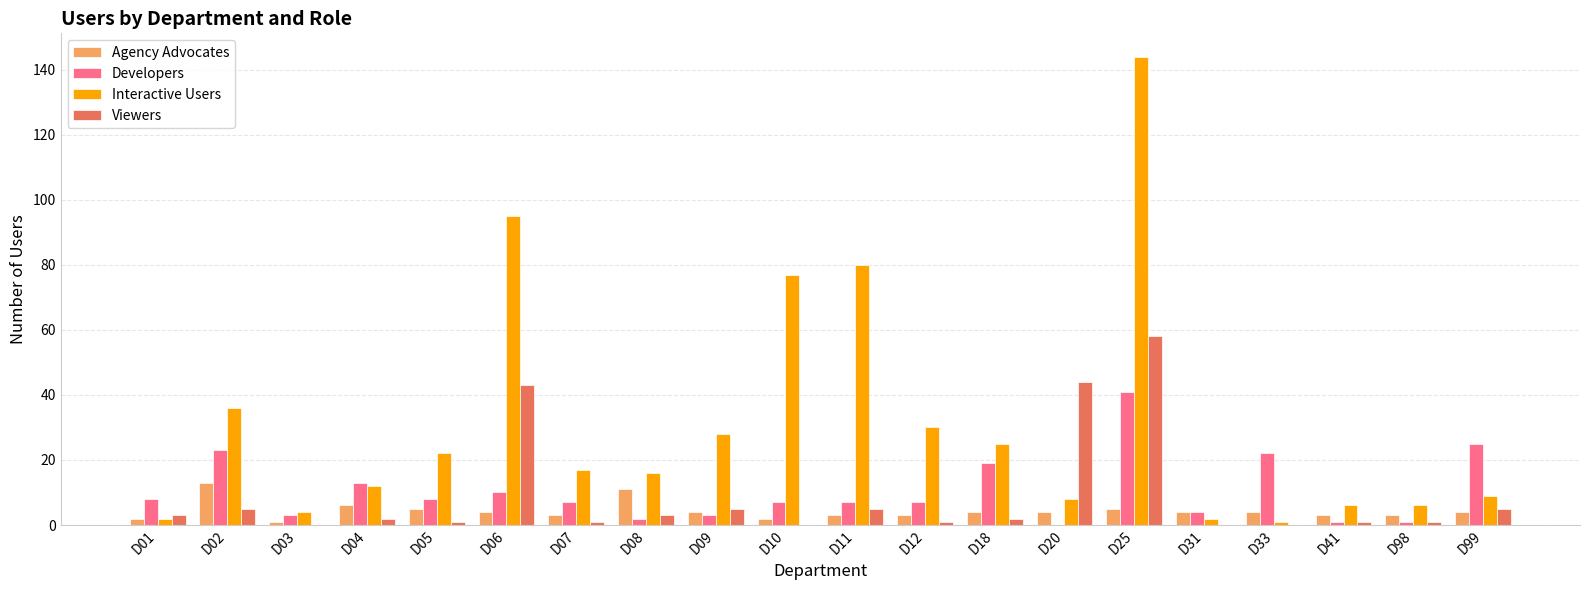

What is the difference between the Viewers values at D20 and D08?

41